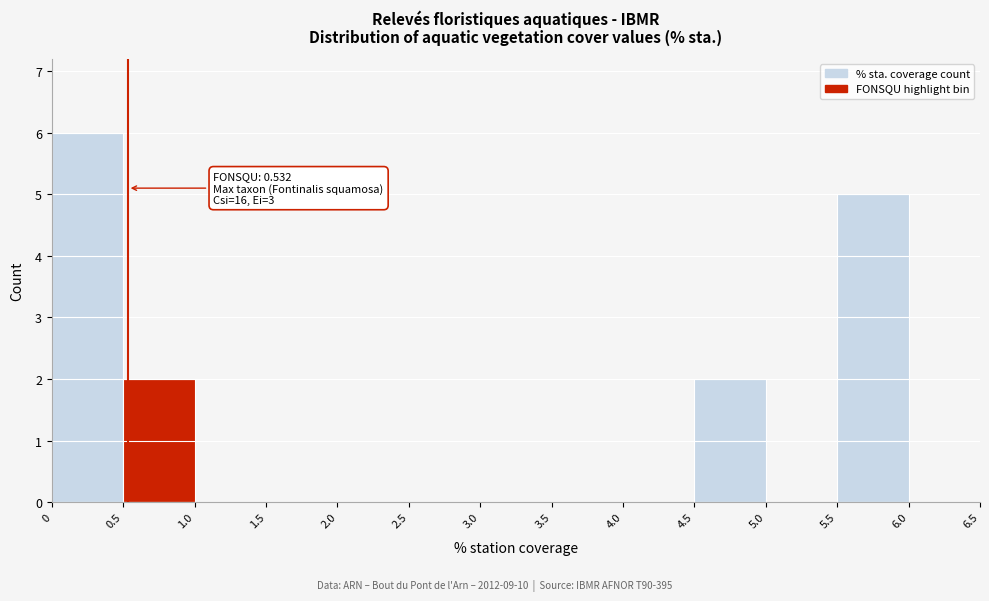

Over which range of the x-axis is the bar tallest?

0 to 0.5